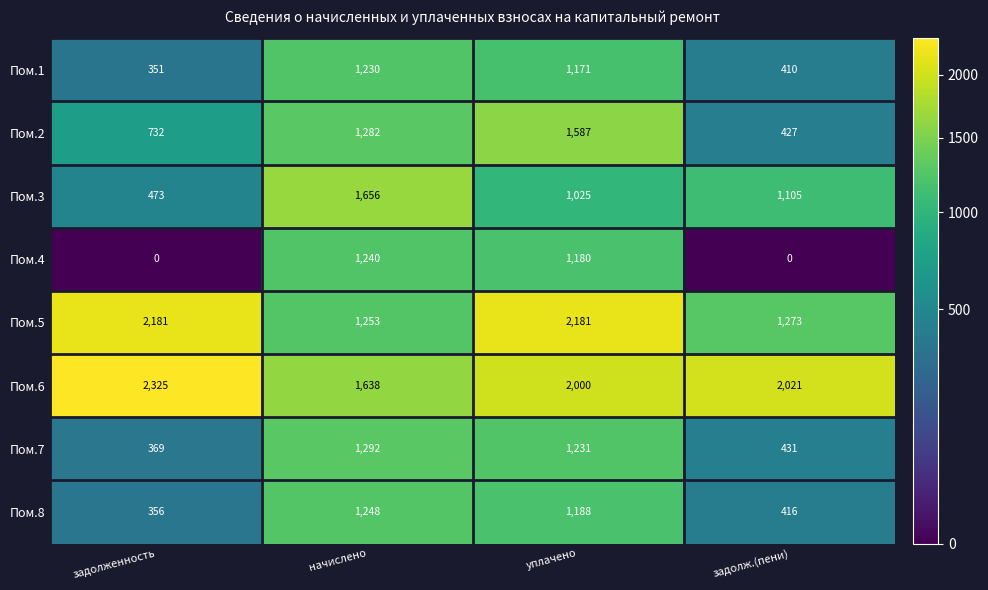

Which category has the highest value across all series?

задолженность